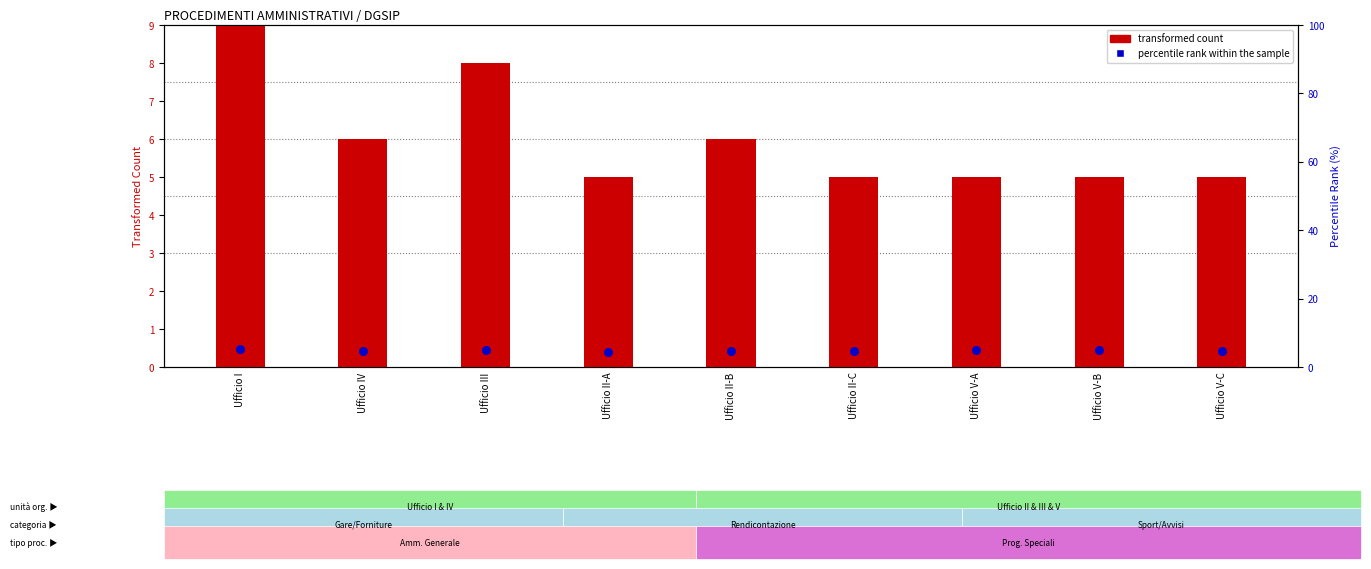

What is the total value across all series at Ufficio V-A?

5.4